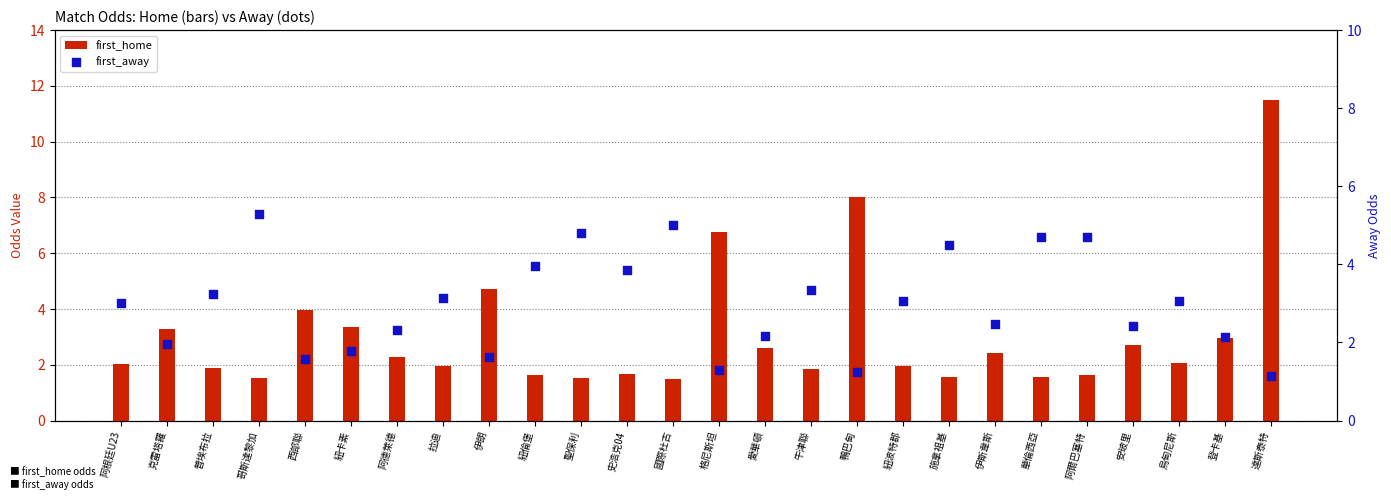

What is the total value across all series at 阿根廷U23?

5.0